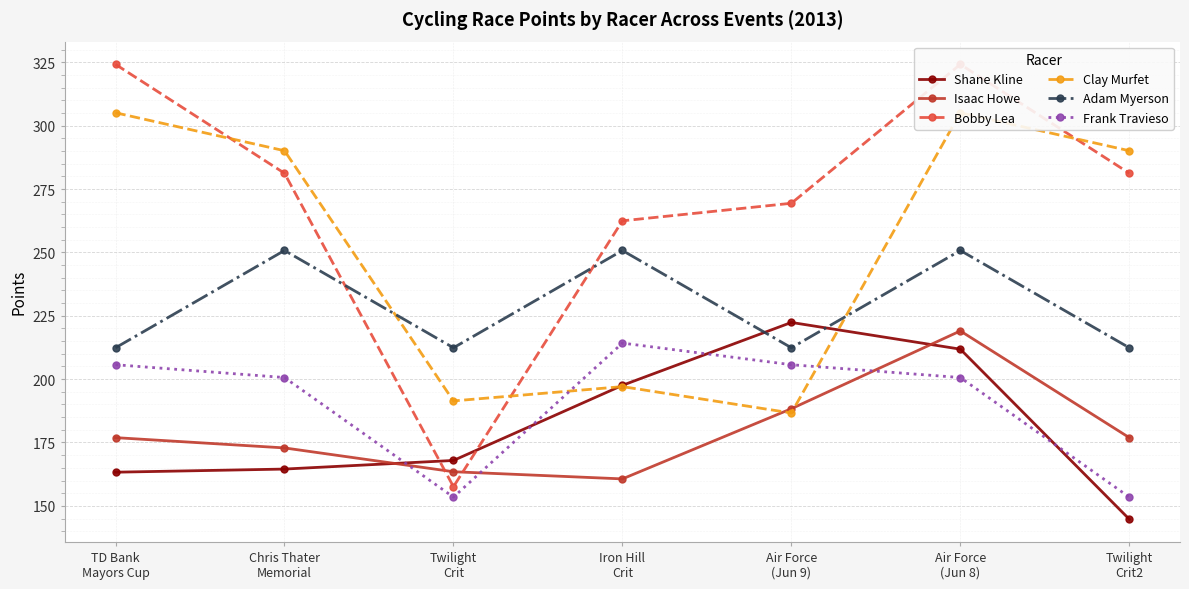

What is the difference between the maximum and second lowest values in the Bobby Lea series?

61.7